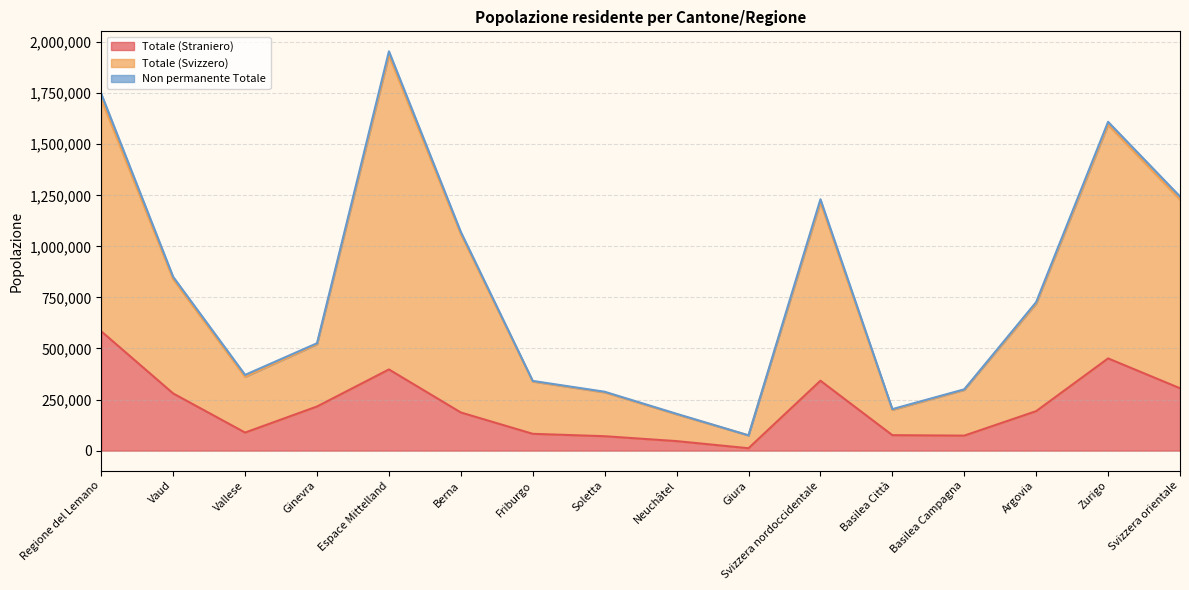

True or false: Totale (Straniero) has more than 0 interior local peaks.

True